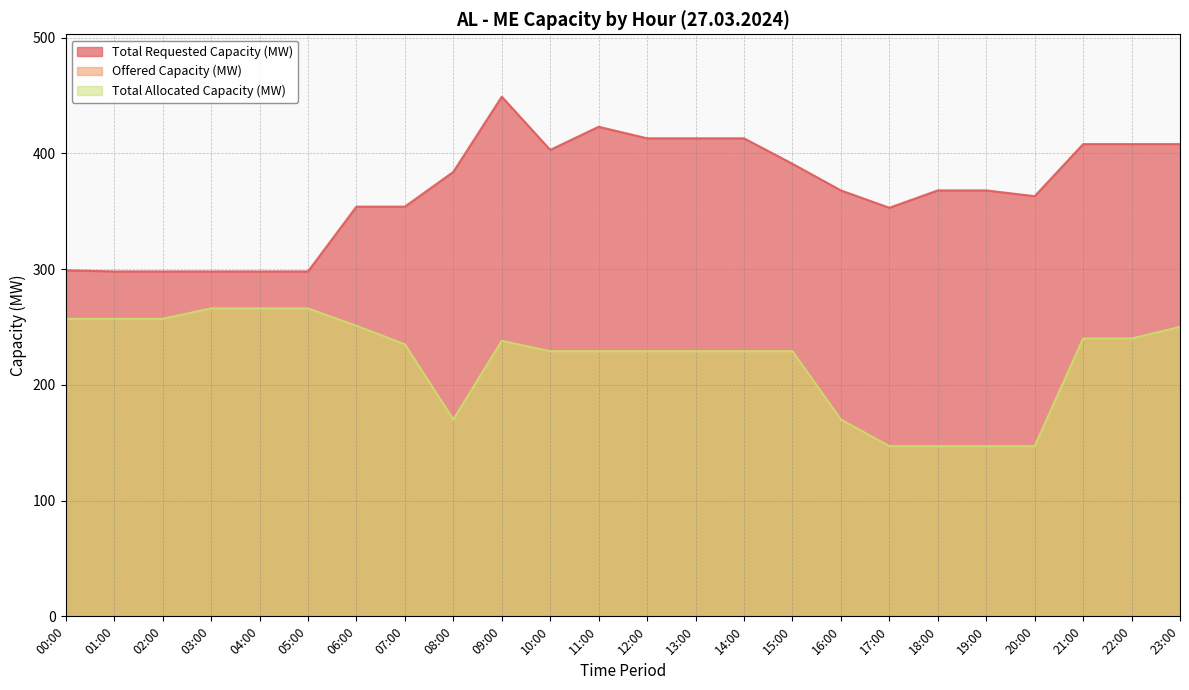

Between 17:00 and 11:00, which is larger?

11:00